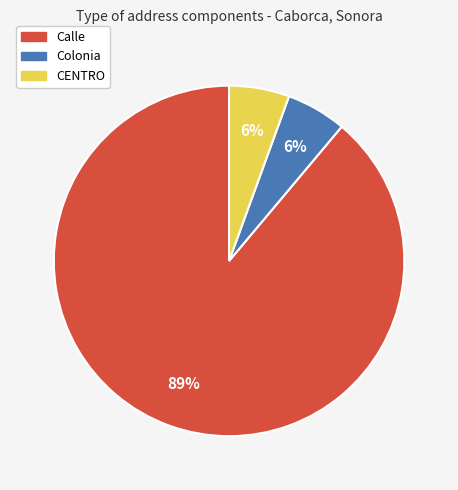

Combined, do Calle and CENTRO account for over 50%?

Yes